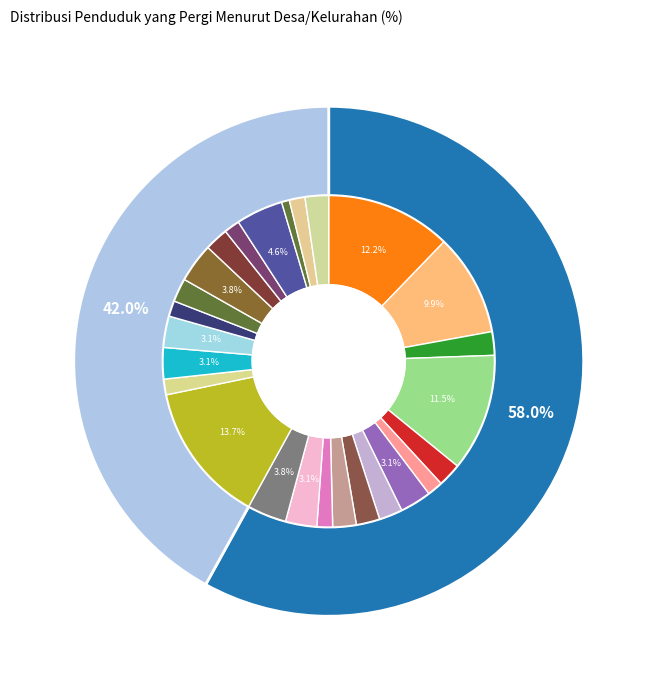

To the nearest percent, what portion does Tanjung Batuq Harapan represent?

3%